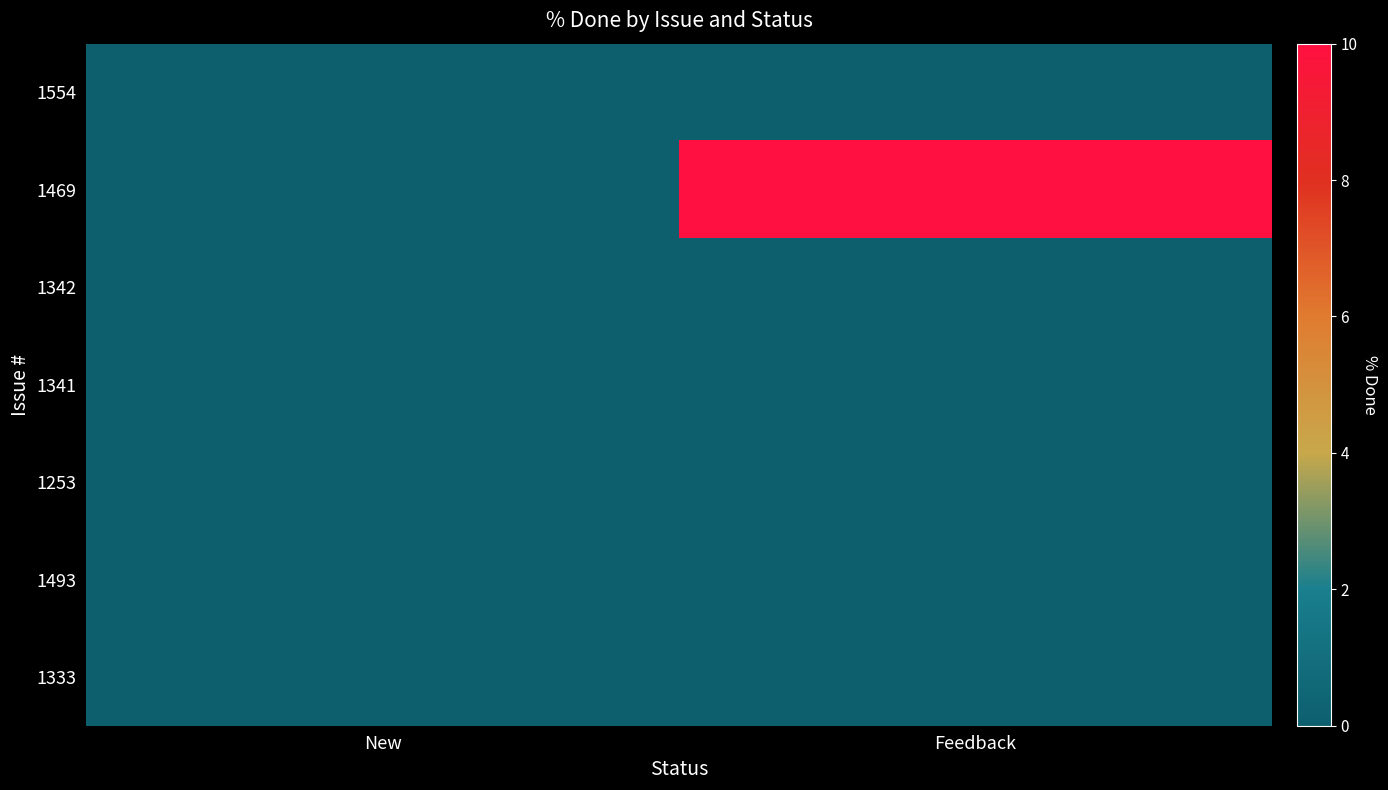

Reading right to left, extract all data points from this chart.

1554: Feedback=0	New=0
1469: Feedback=10	New=0
1342: Feedback=0	New=0
1341: Feedback=0	New=0
1253: Feedback=0	New=0
1493: Feedback=0	New=0
1333: Feedback=0	New=0